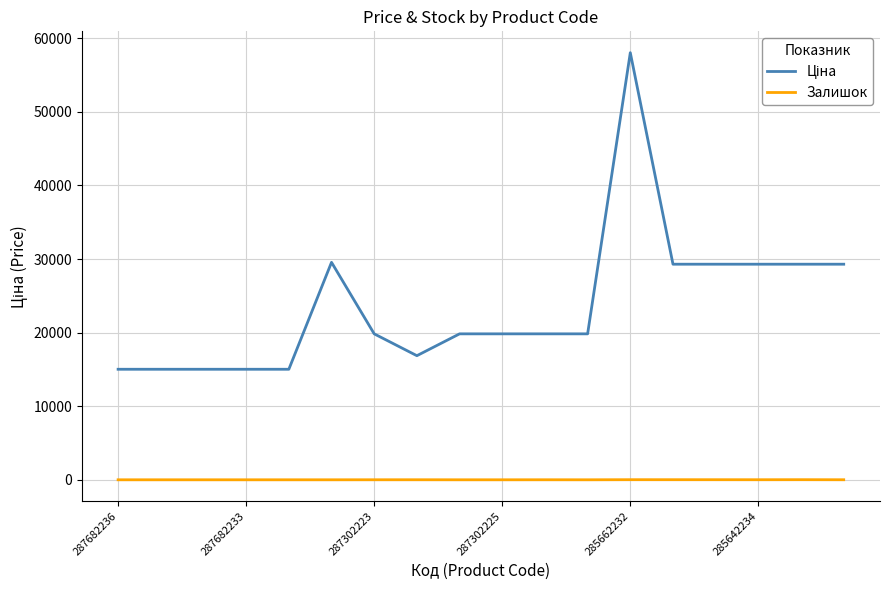

At which category is the sum across all series the highest?

285662232